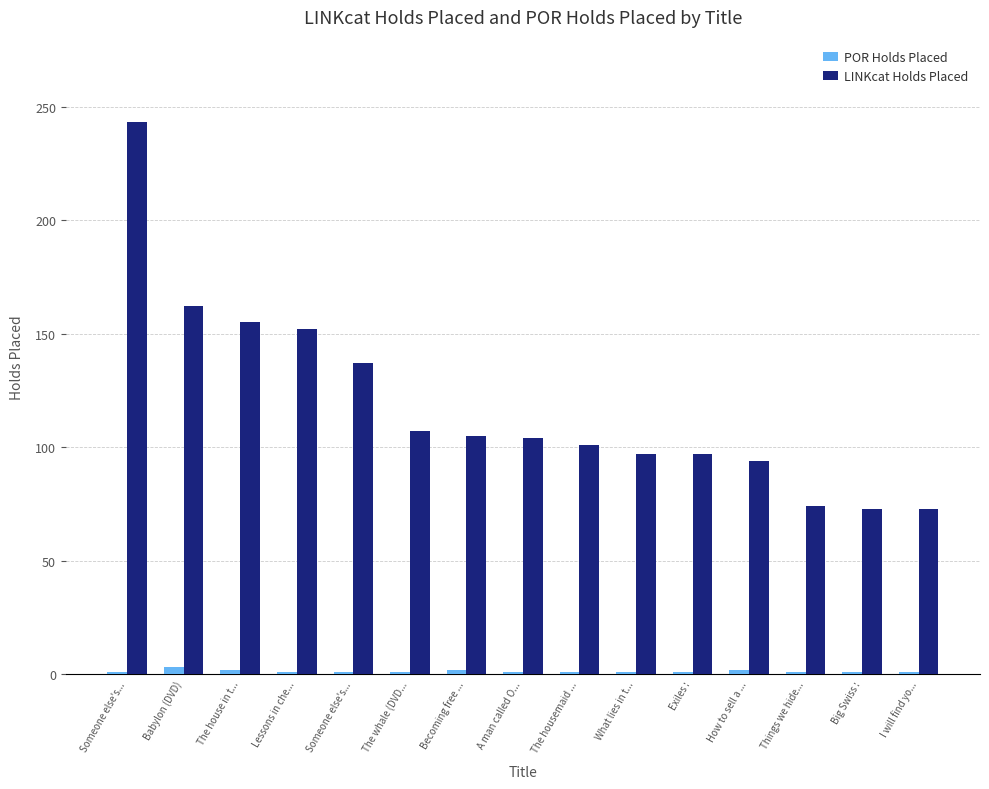

What are all the series names shown in the legend?

POR Holds Placed, LINKcat Holds Placed